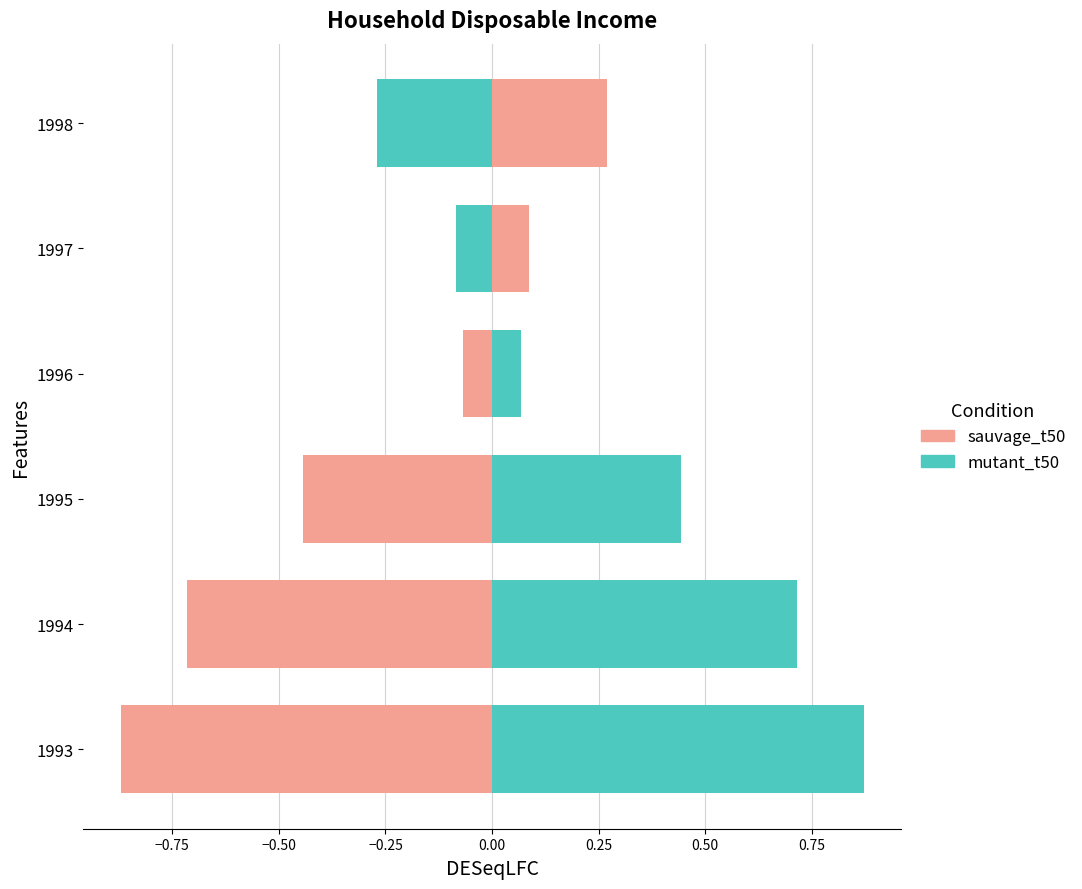

How many groups of bars are there?

6